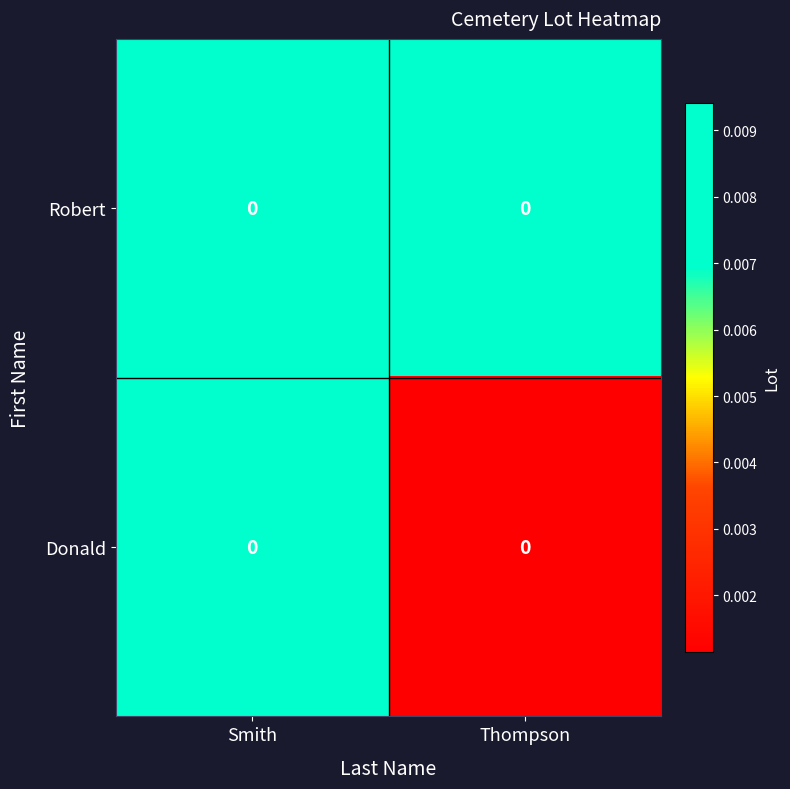

Which has a higher value, Thompson or Smith?

Smith